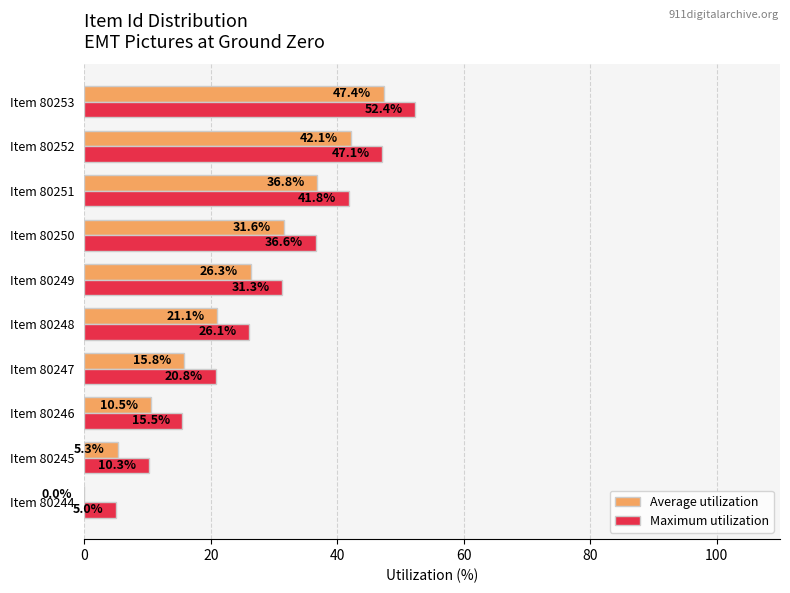

What is the greatest value displayed?

52.4